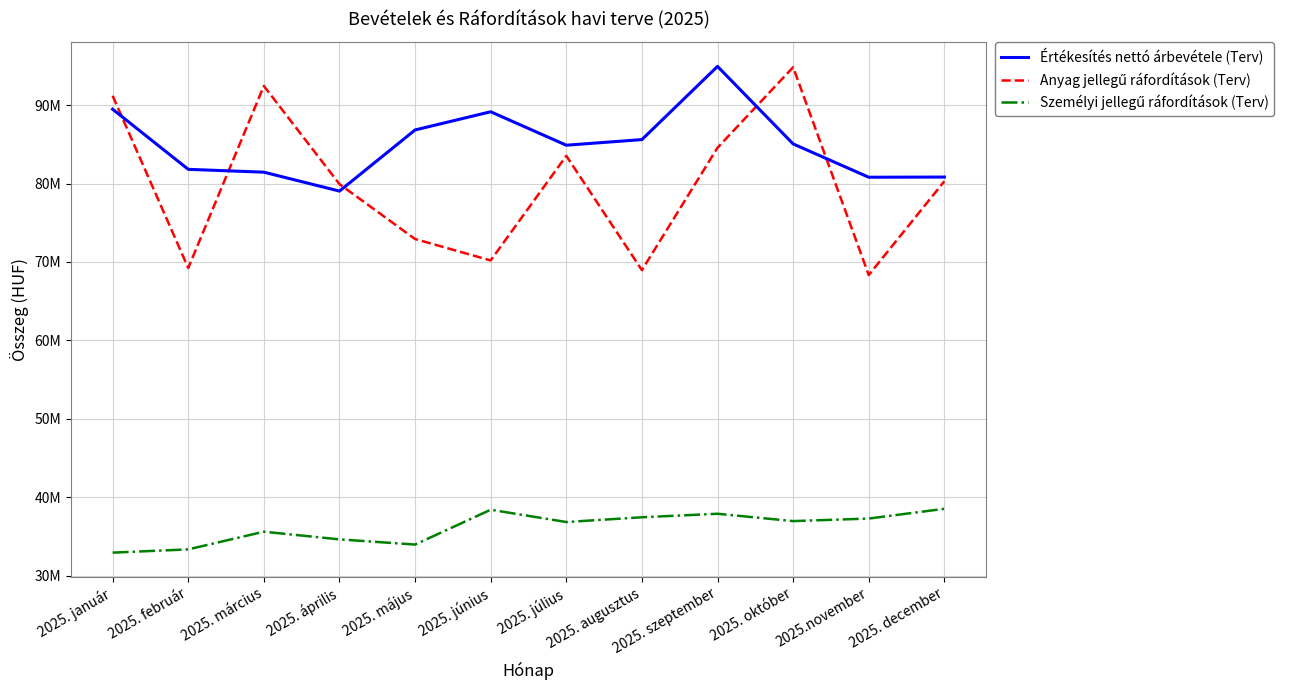

What is the maximum value shown in the chart?

94943936